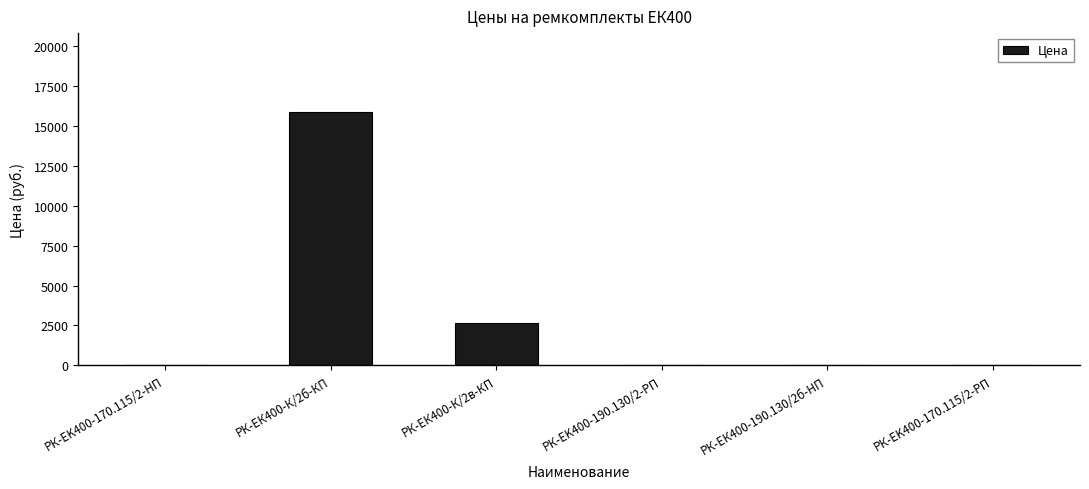

What is the sum of the values at РК-ЕK400-190.130/2-РП and РК-ЕК400-К/2б-КП?

15841.0